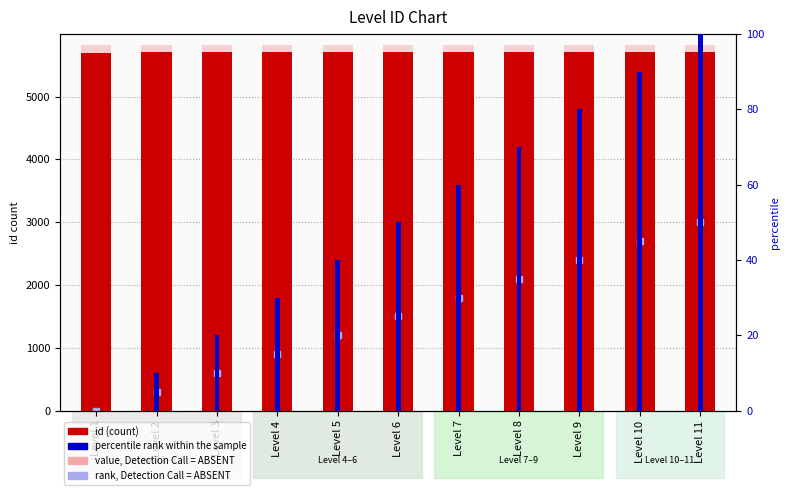

Which has a higher value, Level 4 or Level 10?

Level 10